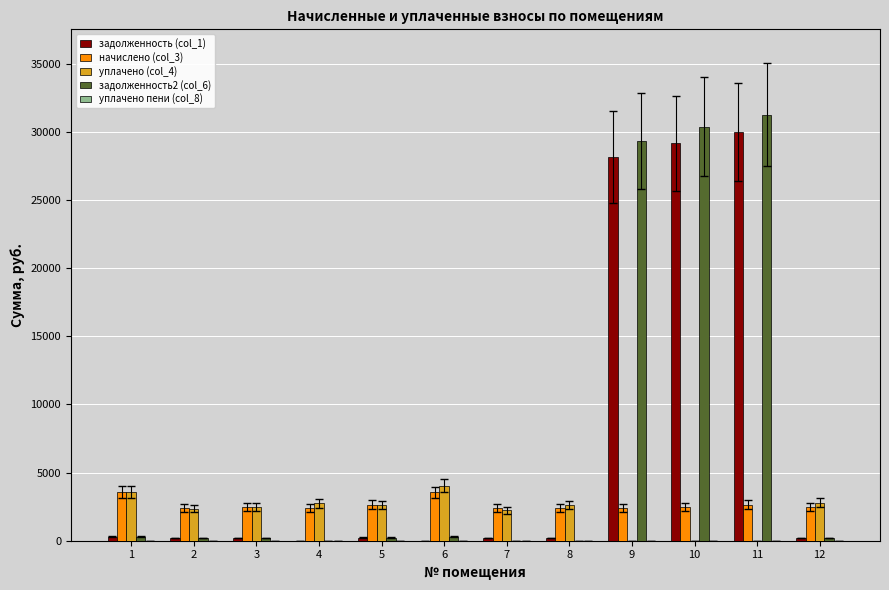

Where does the начислено (col_3) series first go above 2501?

1